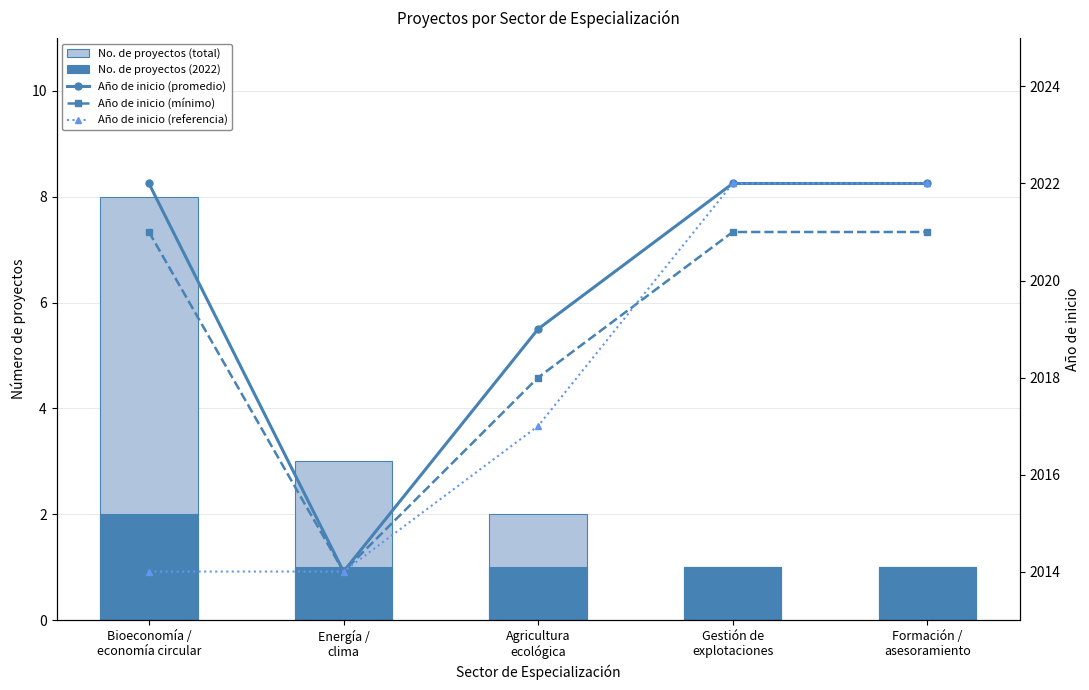

What is the difference between the Año de inicio (promedio) values at Agricultura
ecológica and Energía /
clima?

5